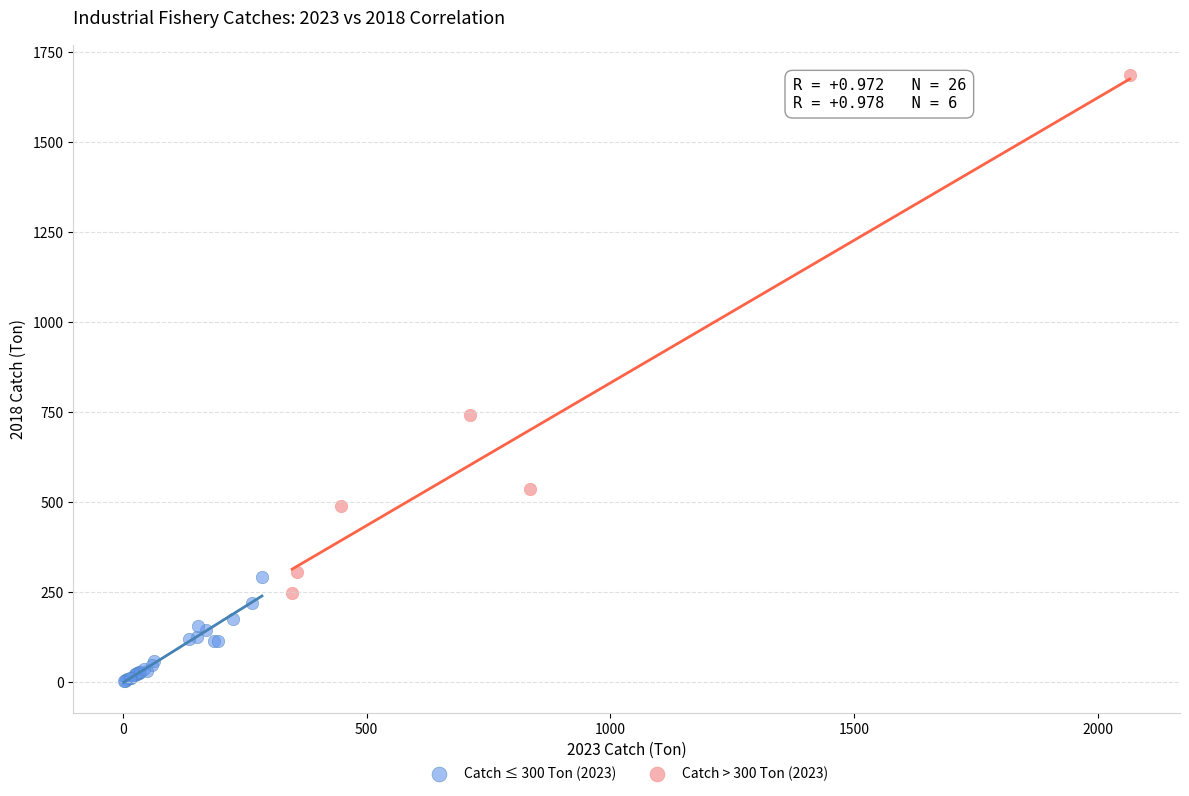

Which series reaches the minimum Y coordinate?

Catch ≤ 300 Ton (2023)